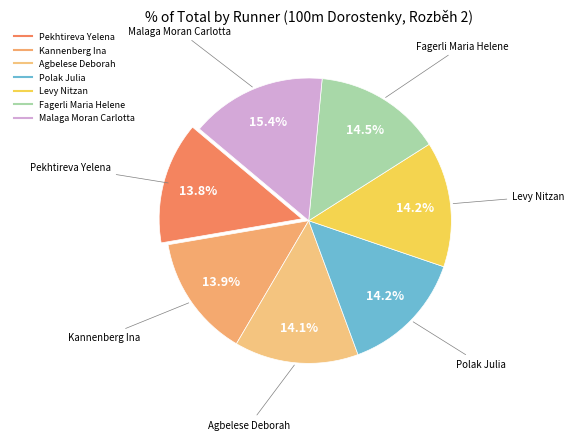

Is the sum of Malaga Moran Carlotta and Fagerli Maria Helene greater than half?

No